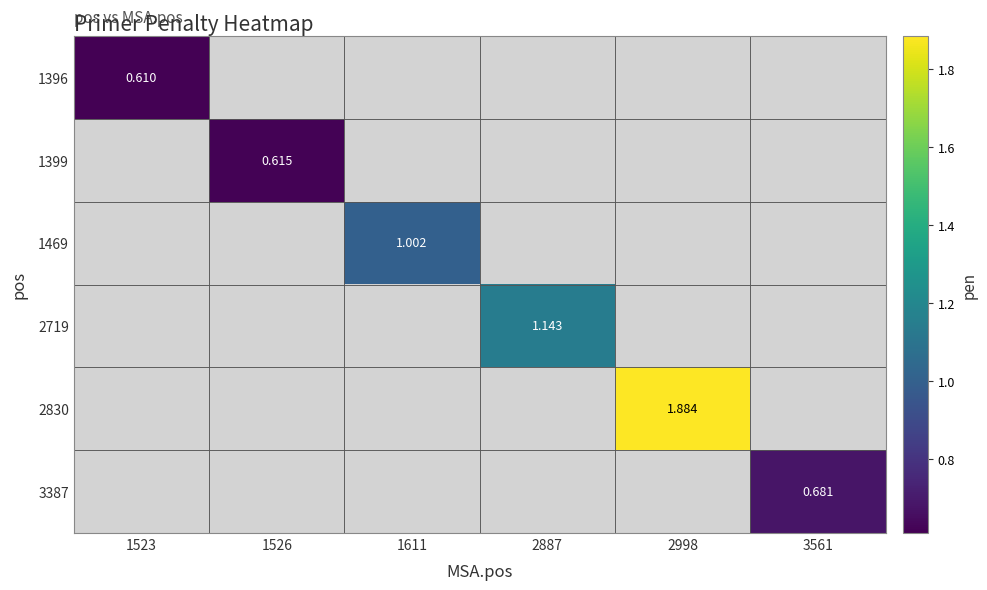

At how many categories does at least one series exceed 1?

3